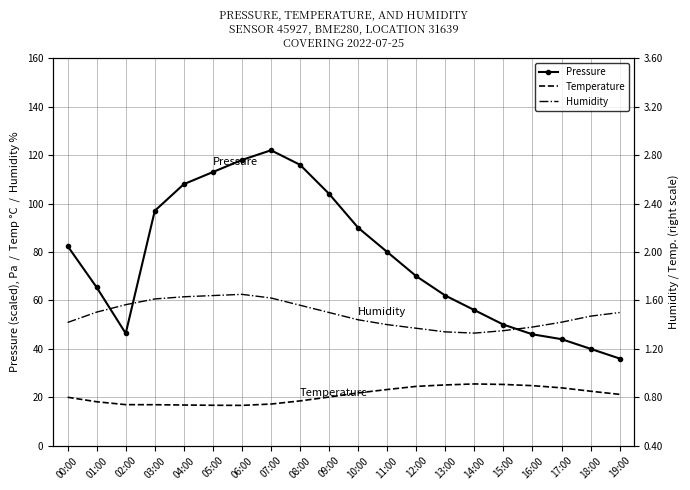

Does the chart have visible grid lines?

Yes